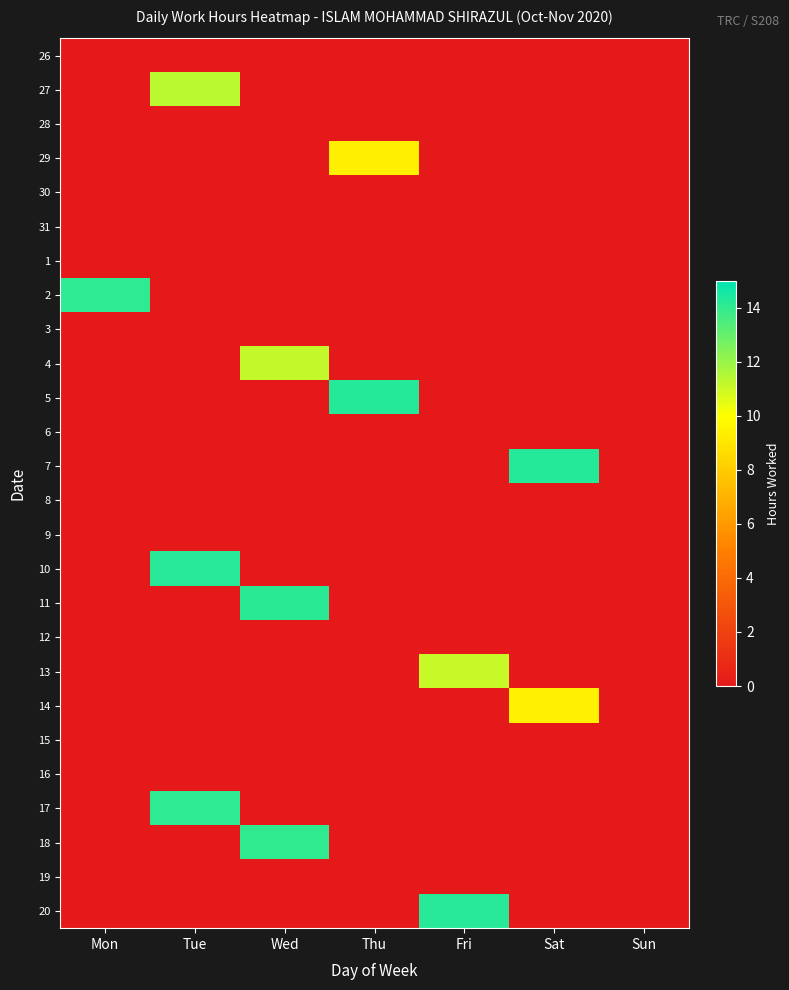

What is the total value across all series at Thu?

23.7